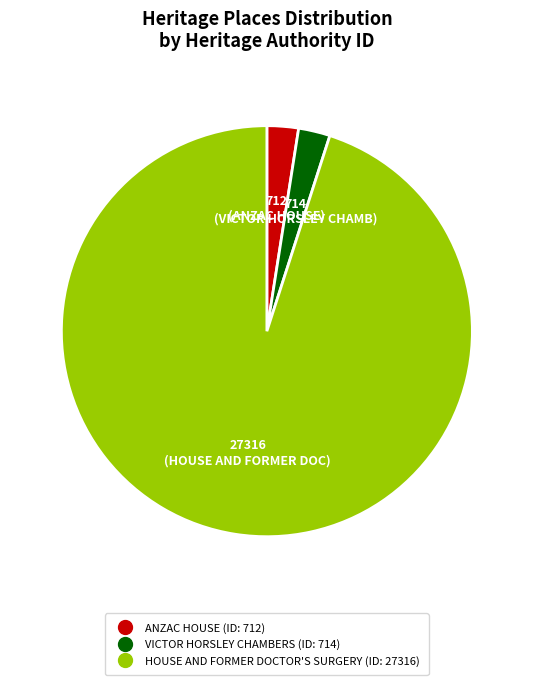

Combined, do HOUSE AND FORMER DOCTOR'S SURGERY and ANZAC HOUSE account for over 50%?

Yes